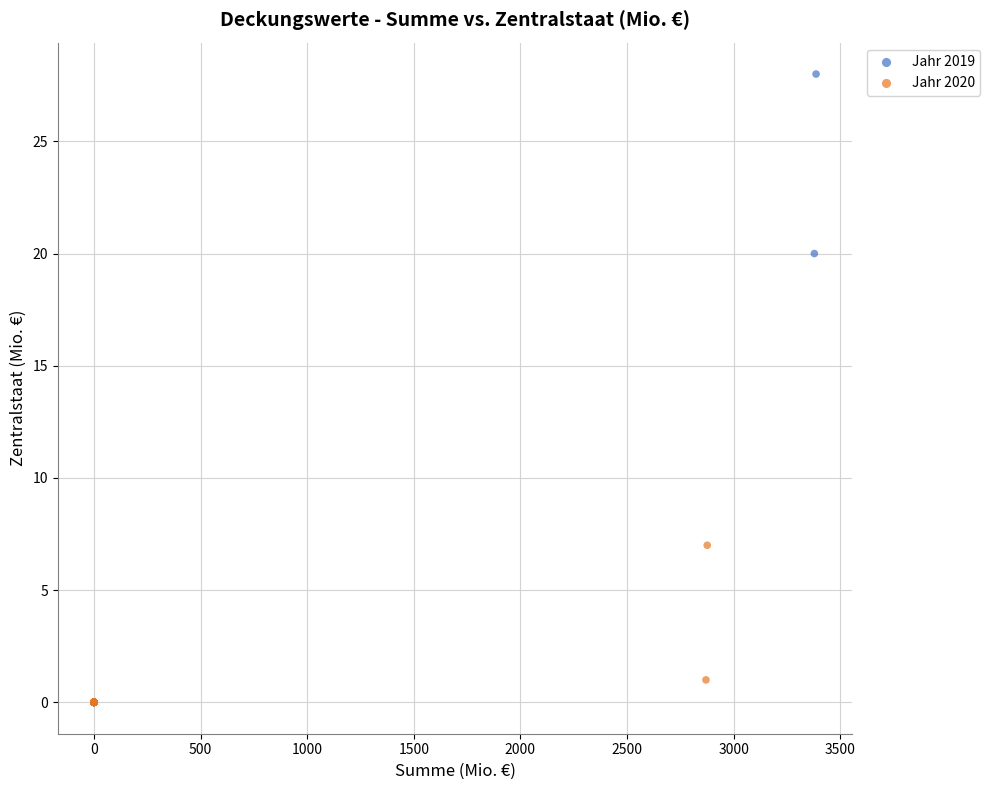

Which series reaches the maximum Y coordinate?

Jahr 2019